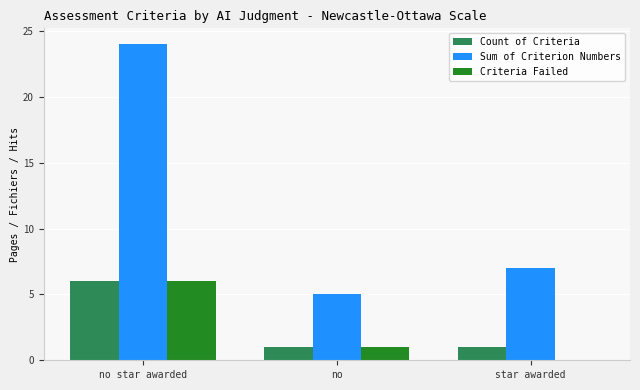

Reading right to left, extract all data points from this chart.

Count of Criteria: 1	1	6
Sum of Criterion Numbers: 7	5	24
Criteria Failed: 0	1	6